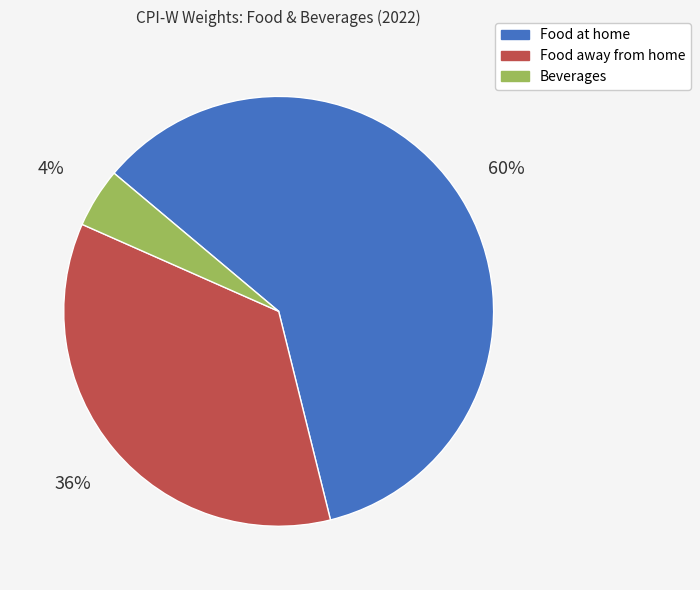

Does any single category account for the majority?

Yes